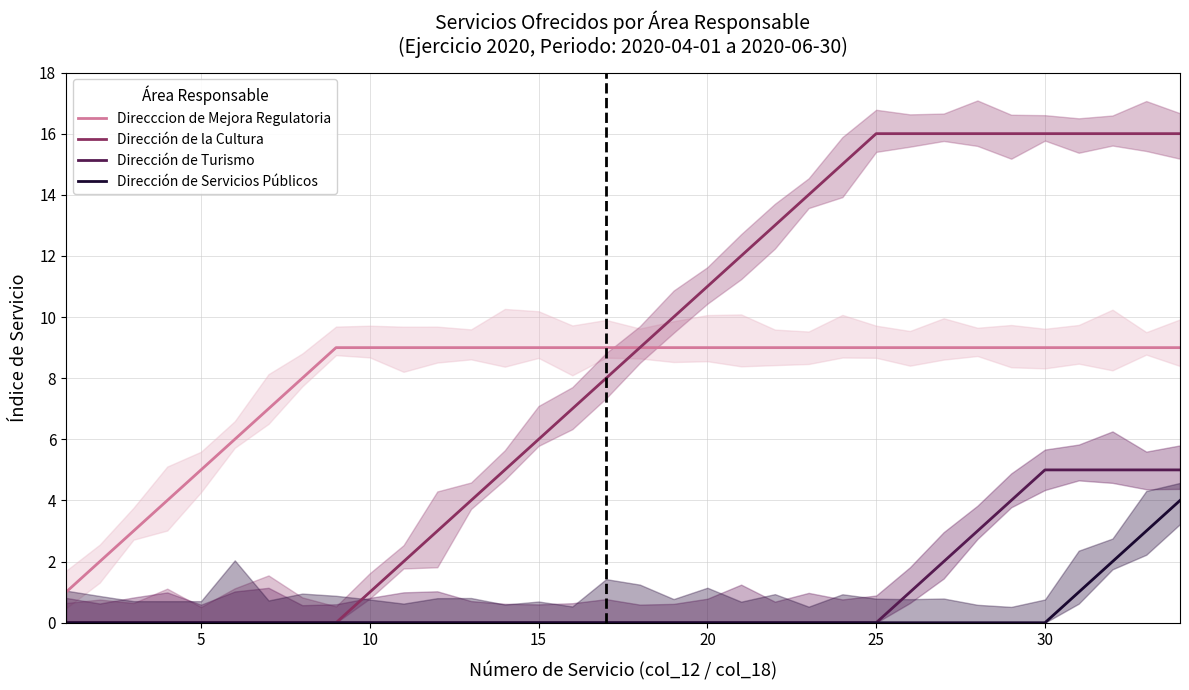

True or false: Dirección de Servicios Públicos and Direcccion de Mejora Regulatoria cross at least once.

False